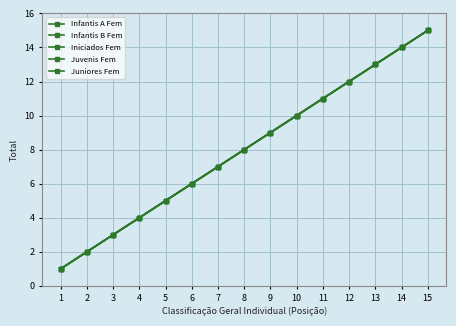

What are all the series names shown in the legend?

Infantis A Fem, Infantis B Fem, Iniciados Fem, Juvenis Fem, Juniores Fem